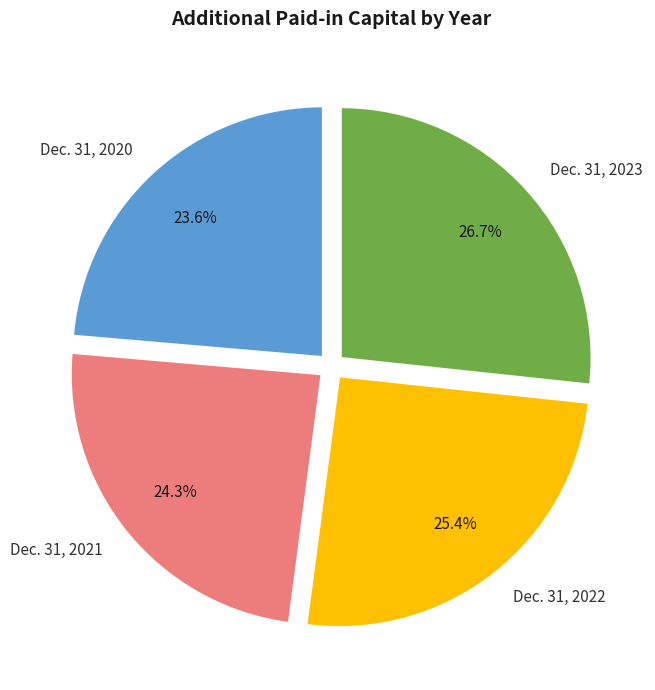

How many slices are in this pie chart?

4